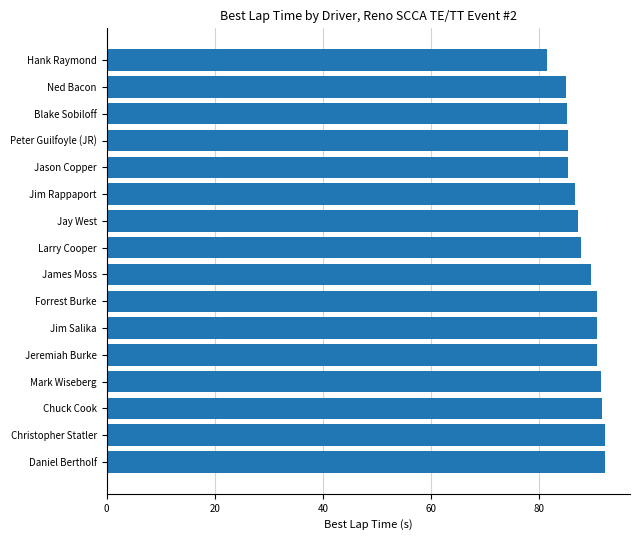

Which category has the lowest value across all series?

Hank Raymond